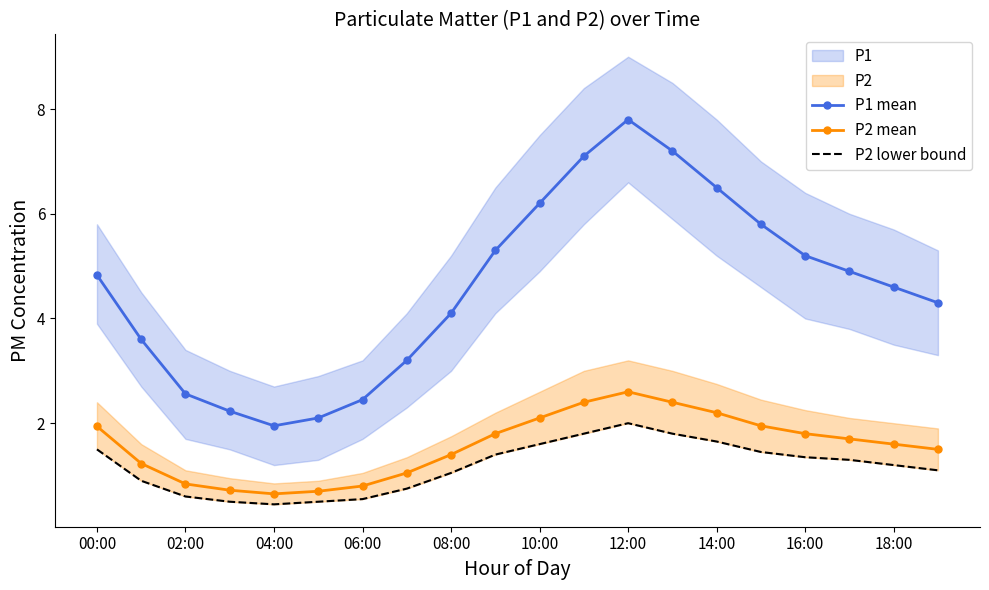

True or false: P1 mean and P2 mean intersect in this chart.

False